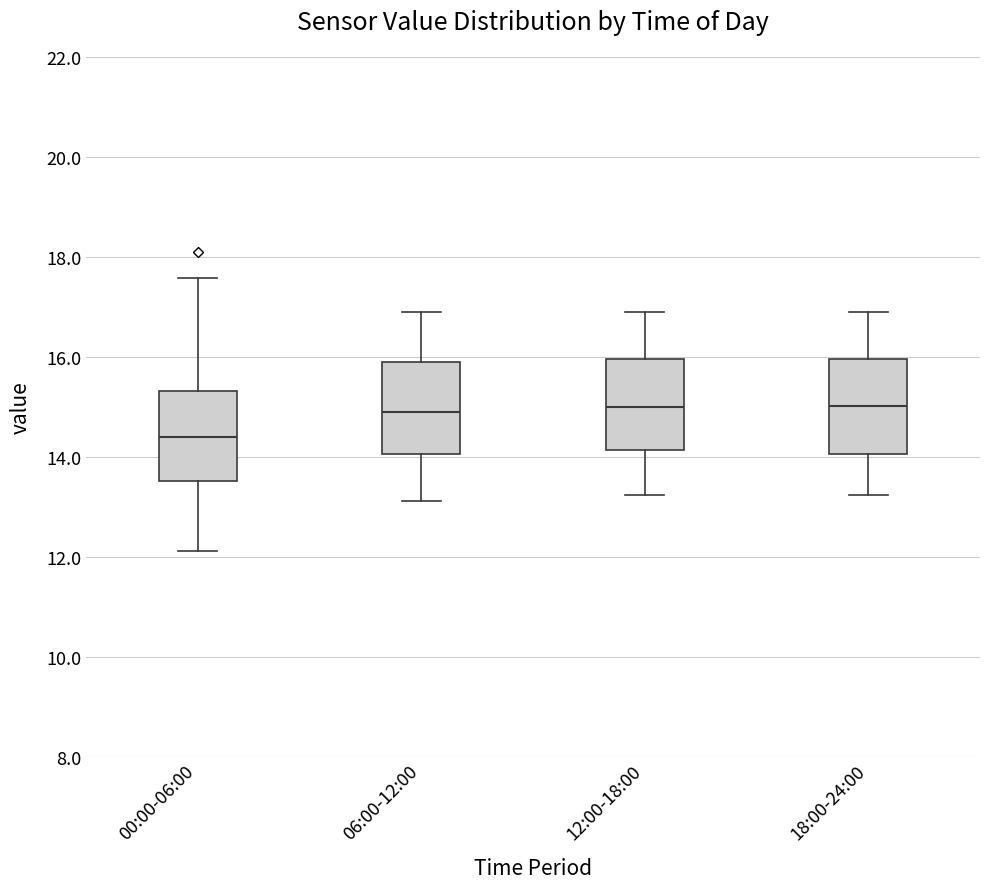

Reading left to right, transcribe this box plot: for each box, give where its median line is, the range the box spans, and where its two whiskers end, as read against the y-axis. The values are not printed on the chart, so give them approximately, as read against the axis.

00:00-06:00: median 14.4, box 13.6 to 15.4, whiskers 12.2 to 17.6
06:00-12:00: median 15.0, box 14.0 to 15.8, whiskers 13.2 to 17.0
12:00-18:00: median 15.0, box 14.2 to 16.0, whiskers 13.2 to 16.8
18:00-24:00: median 15.0, box 14.0 to 16.0, whiskers 13.2 to 16.8